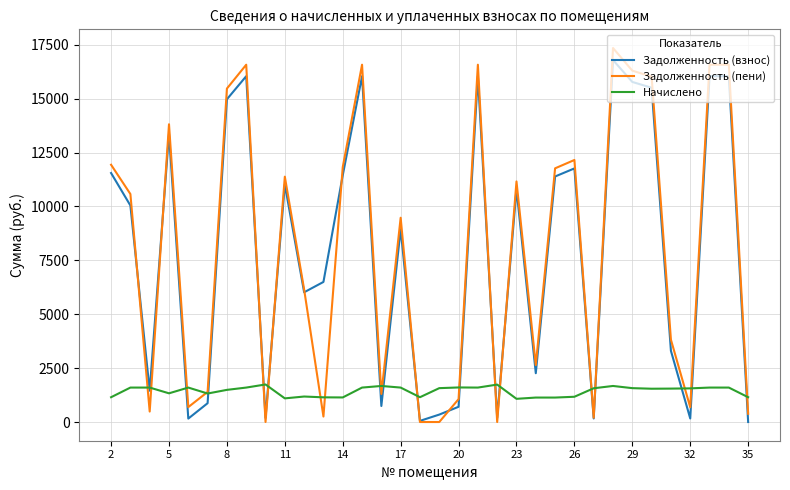

Which series has the widest spread of values?

Задолженность (пени)